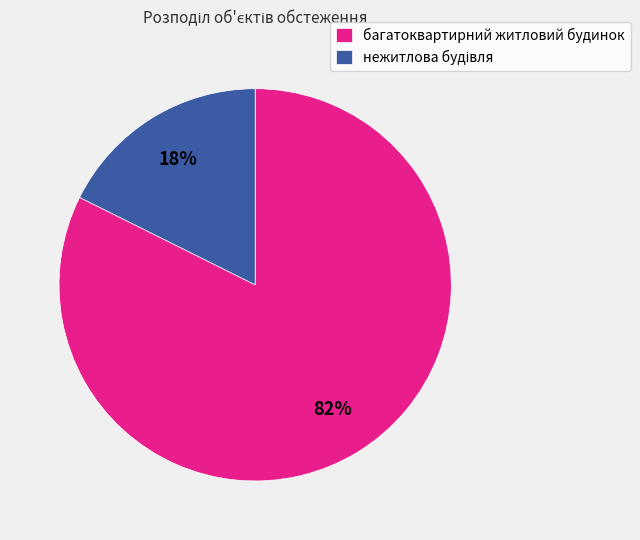

To the nearest percent, what percentage of the pie is багатоквартирний житловий будинок?

82%